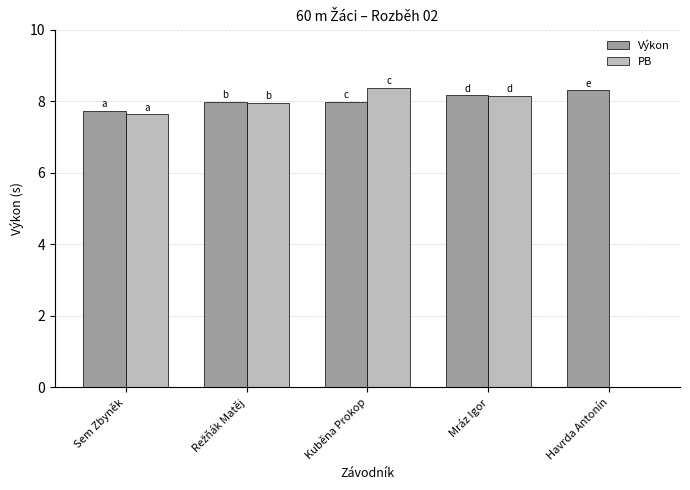

The value of Výkon at Mráz Igor is 11.0. True or false?

False